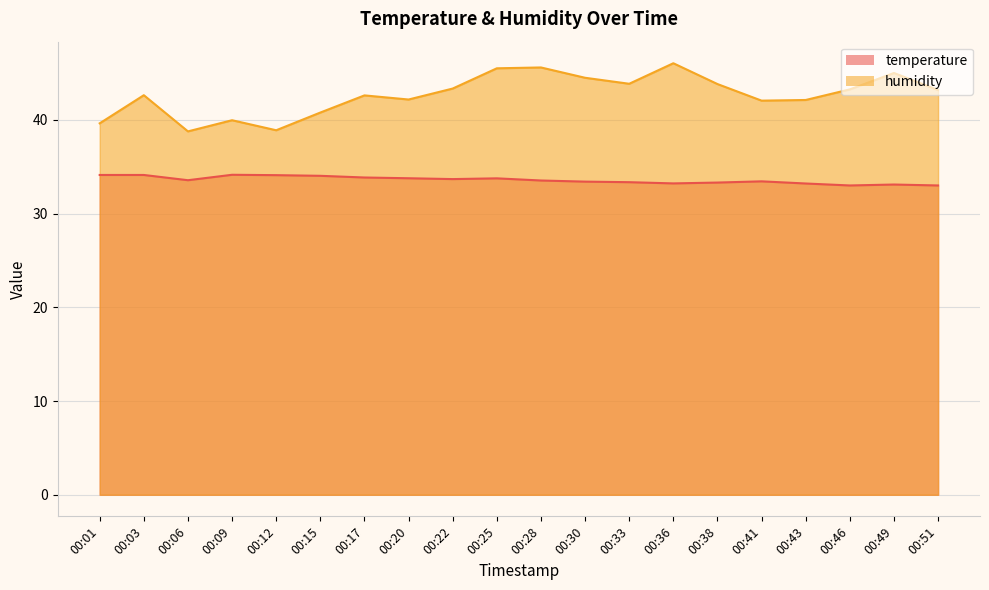

What is the value of the temperature point at the 13th from the left?

33.4